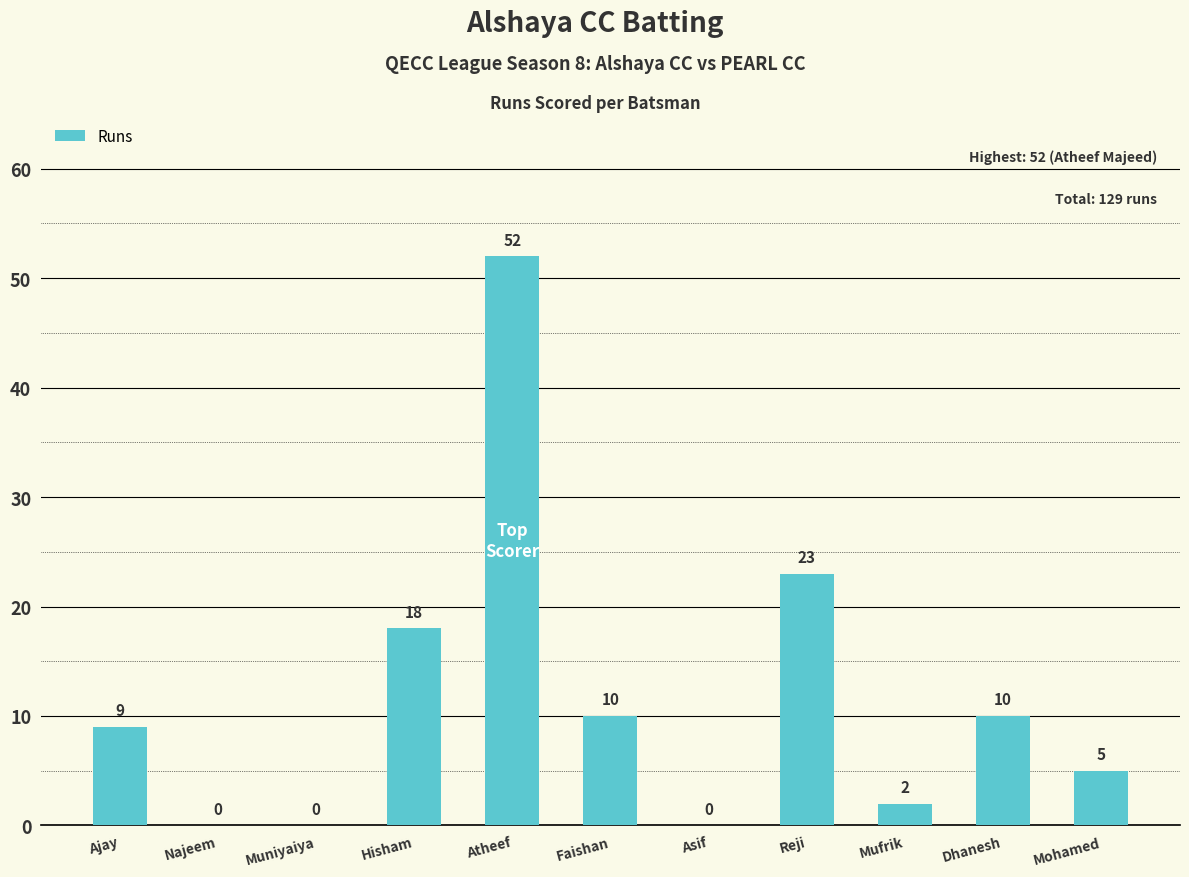

The value at Faishan is 18. True or false?

False